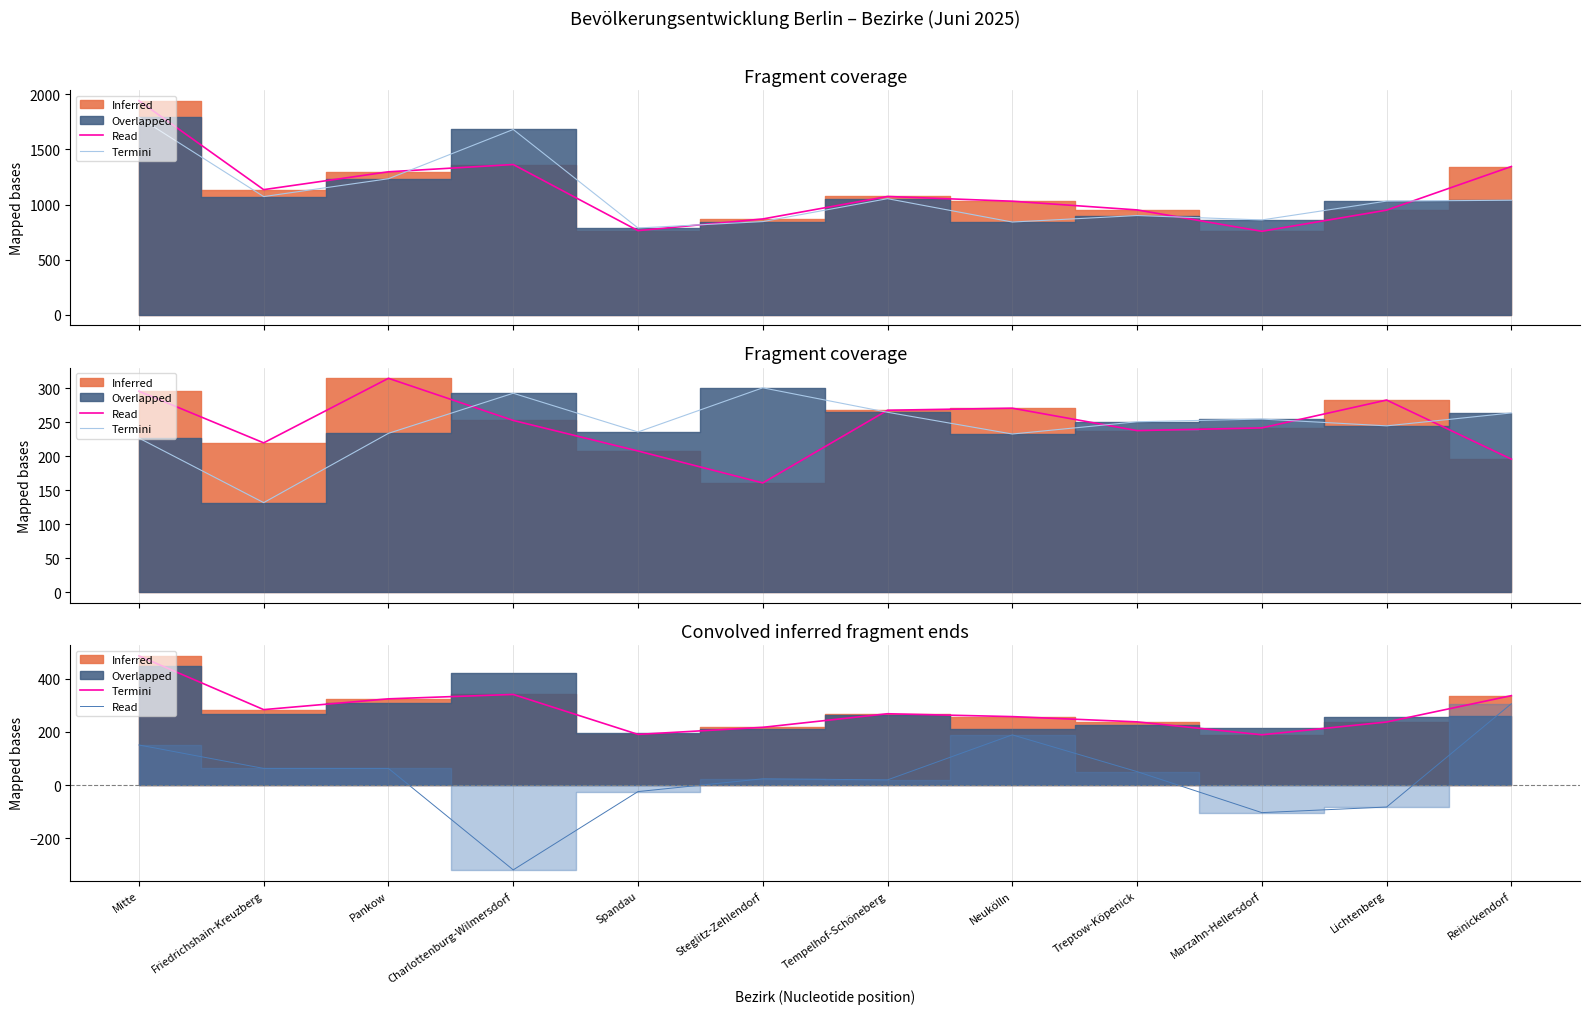

At which label is Clipped closest to 216?

Mitte